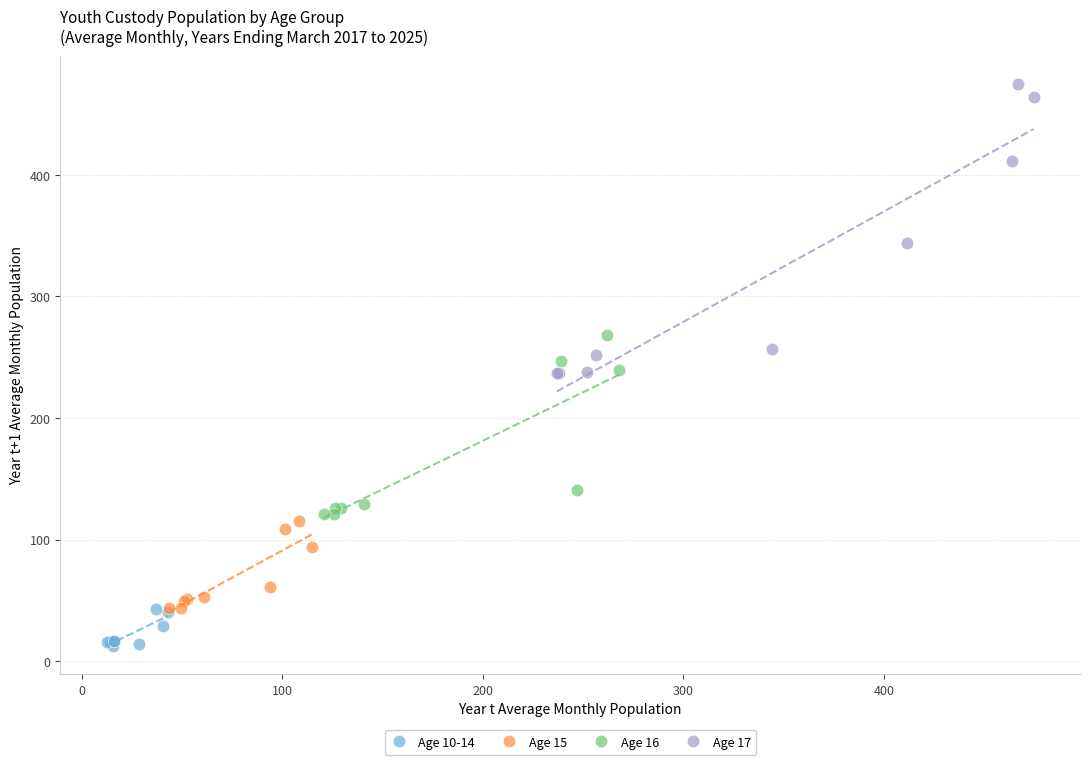

Which series has the widest spread of Y values?

Age 17